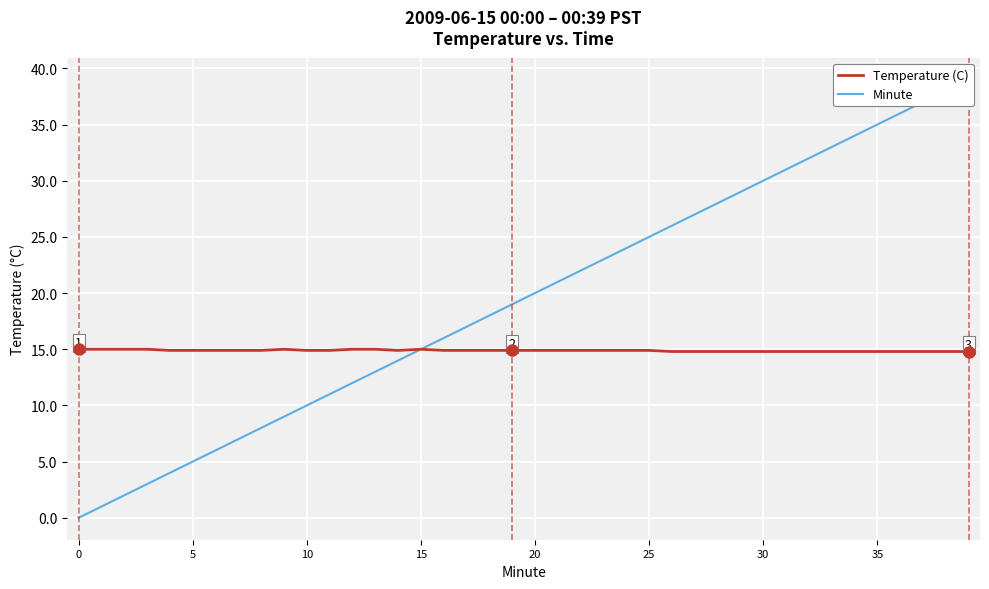

Rank the series at 20 from lowest to highest value.

Minute, Temperature (C)